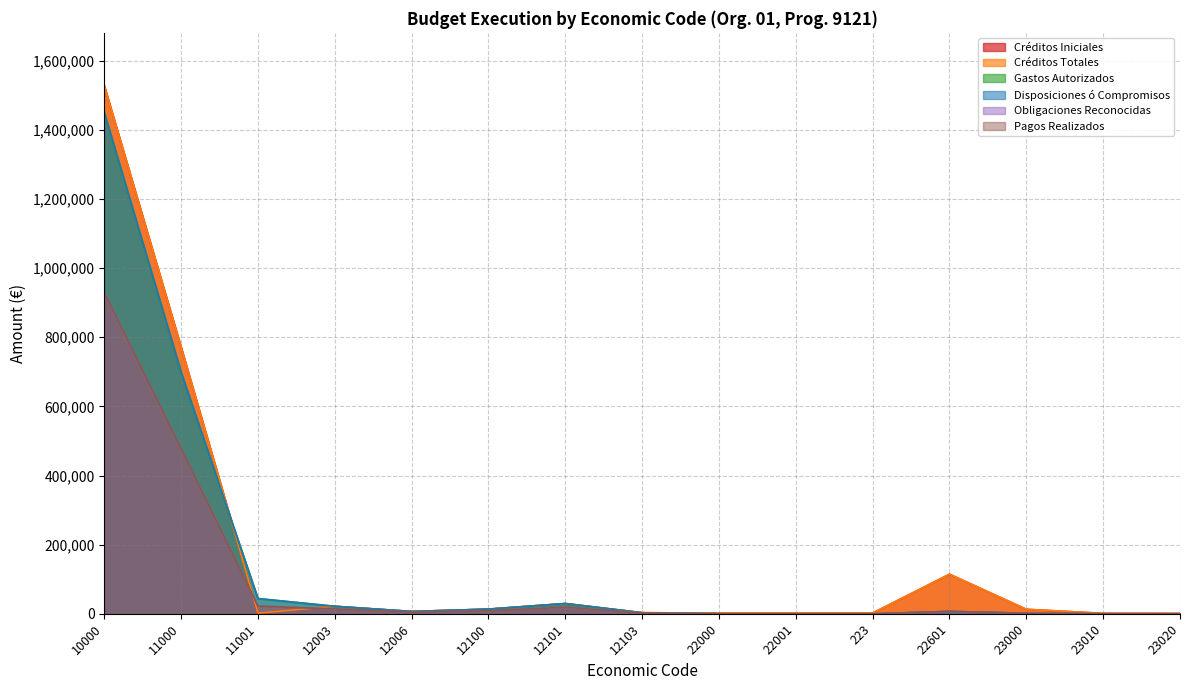

What are all the series names shown in the legend?

Créditos Iniciales, Créditos Totales, Gastos Autorizados, Disposiciones ó Compromisos, Obligaciones Reconocidas, Pagos Realizados